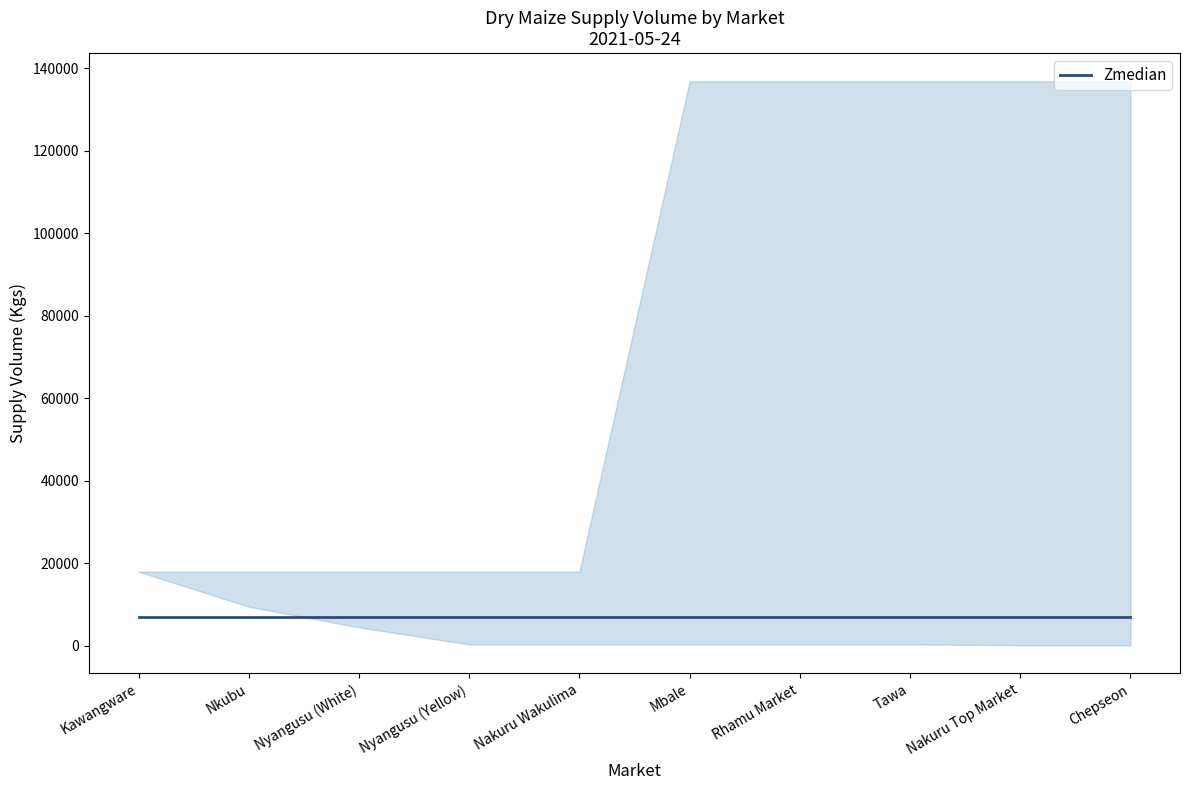

At which label is the value closest to 68490?

Chepseon